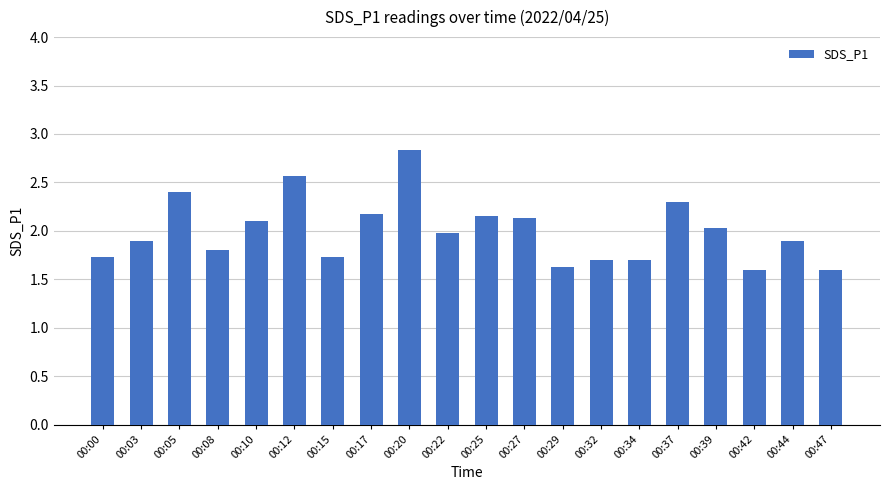

What is the ratio of the value at 00:05 to the value at 00:44?

1.3